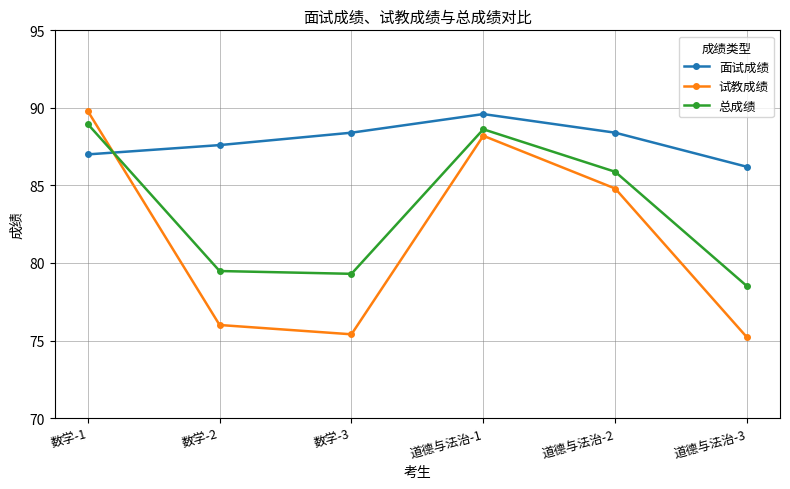

True or false: 面试成绩 has a value of 160.1 at 道德与法治-1.

False